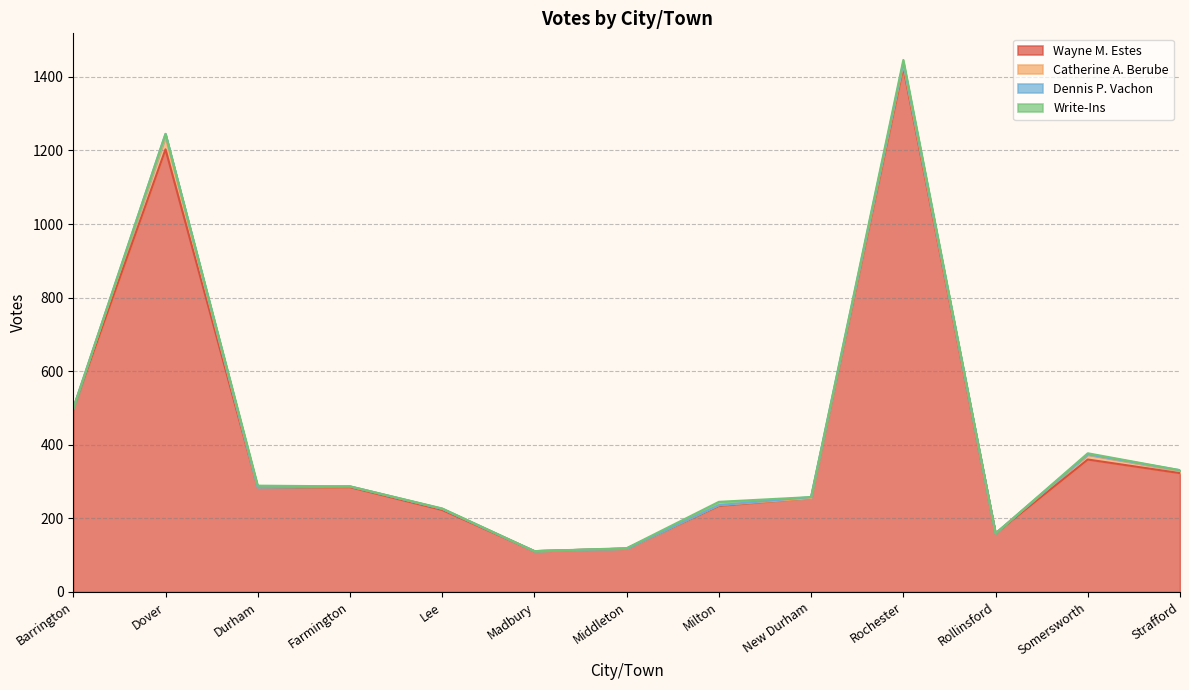

Which series changed the most between Farmington and Milton?

Wayne M. Estes